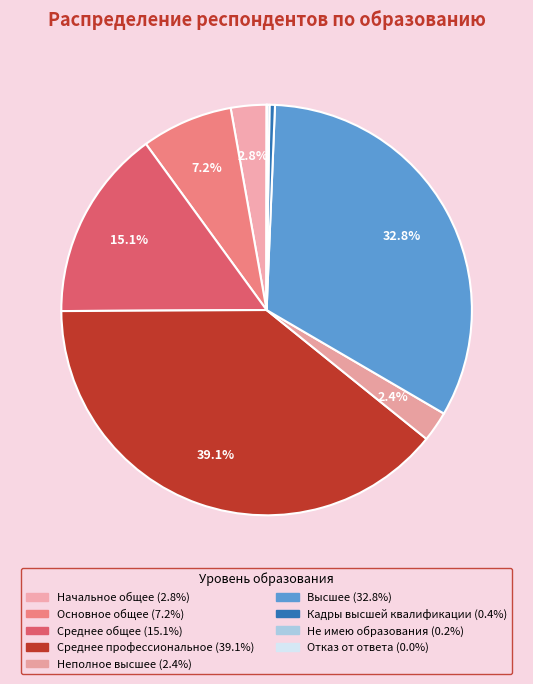

True or false: Начальное общее accounts for 11% of the total.

False